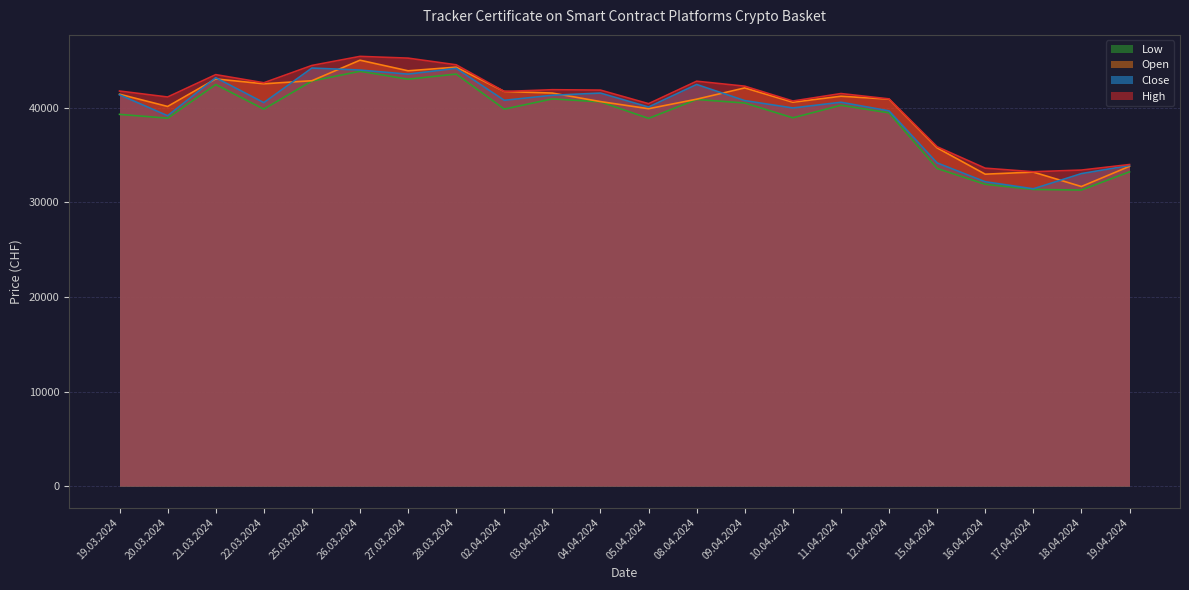

True or false: High and Low intersect in this chart.

False